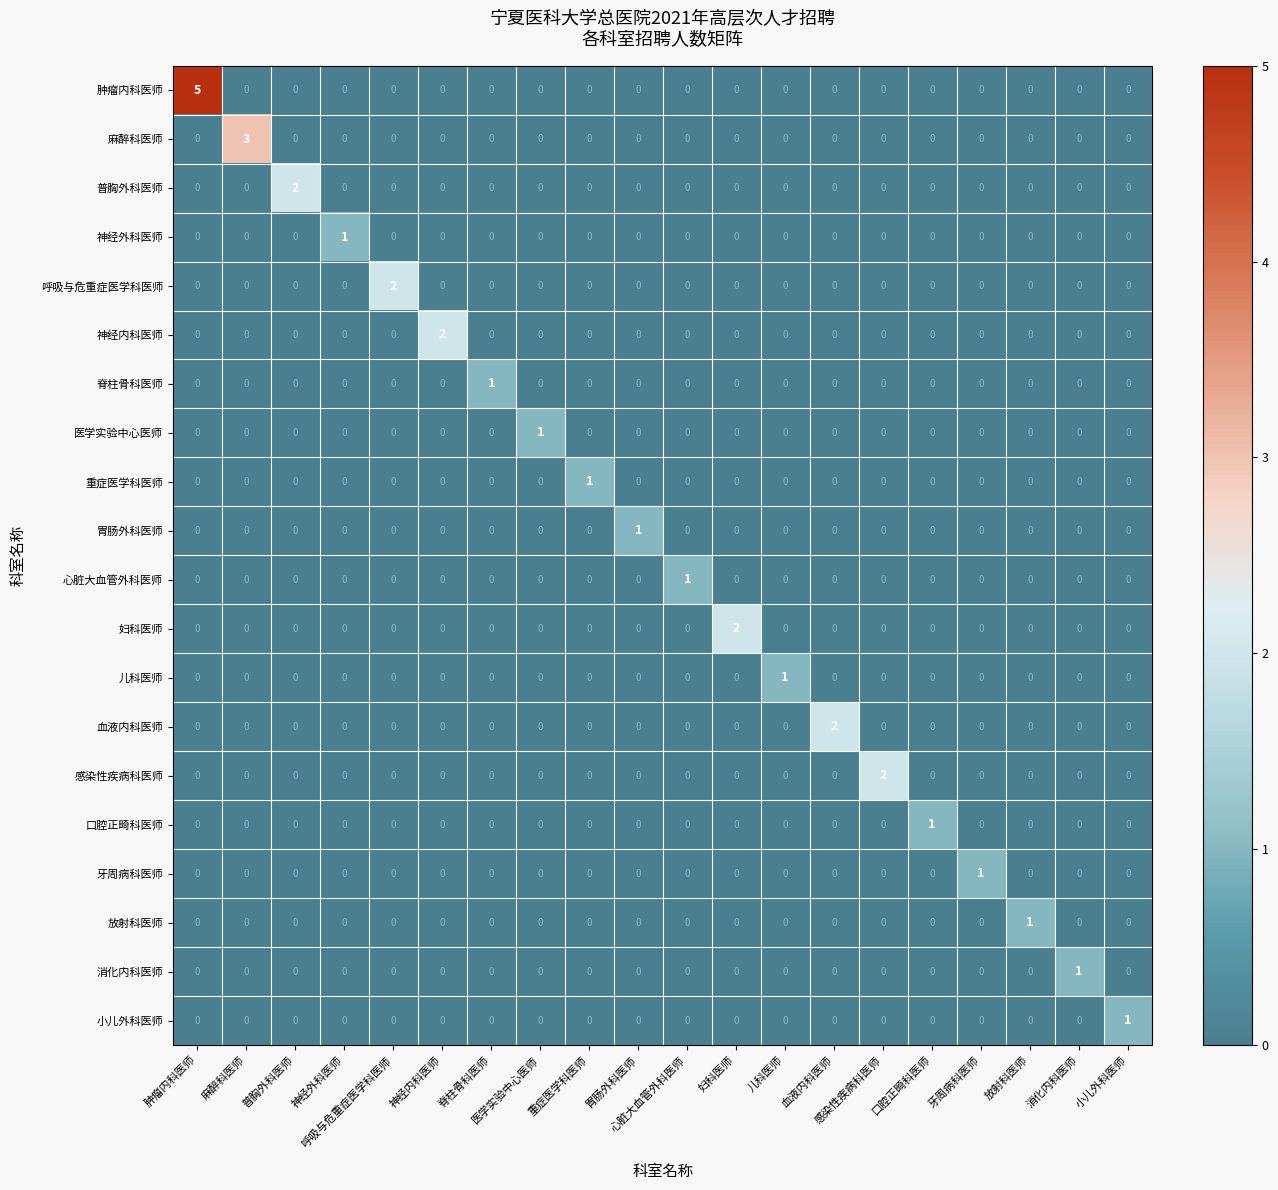

What is the maximum value shown in the chart?

5